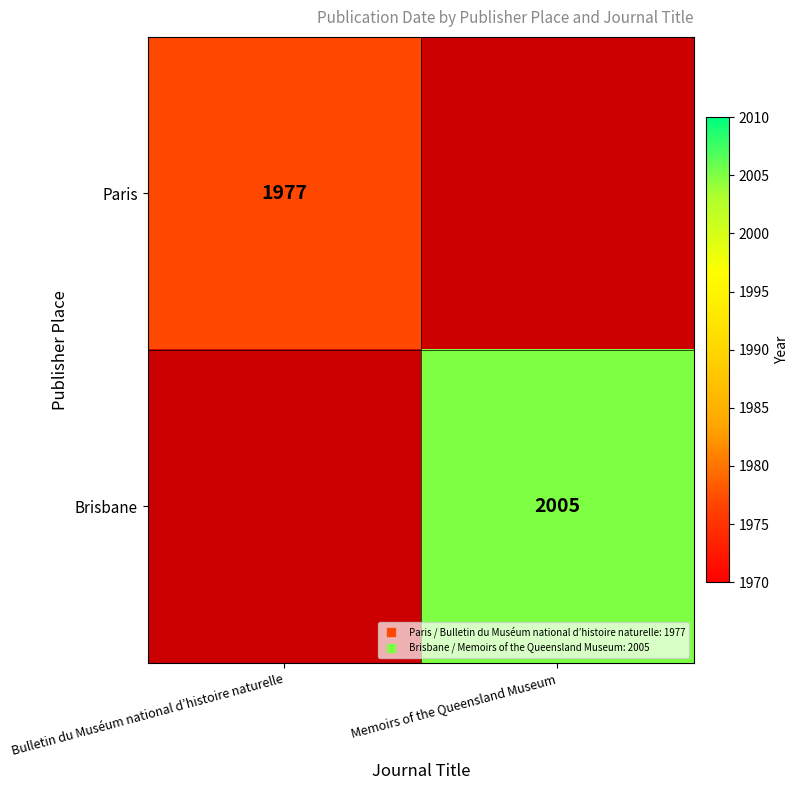

Rank the series by their average value, from highest to lowest.

Paris, Brisbane